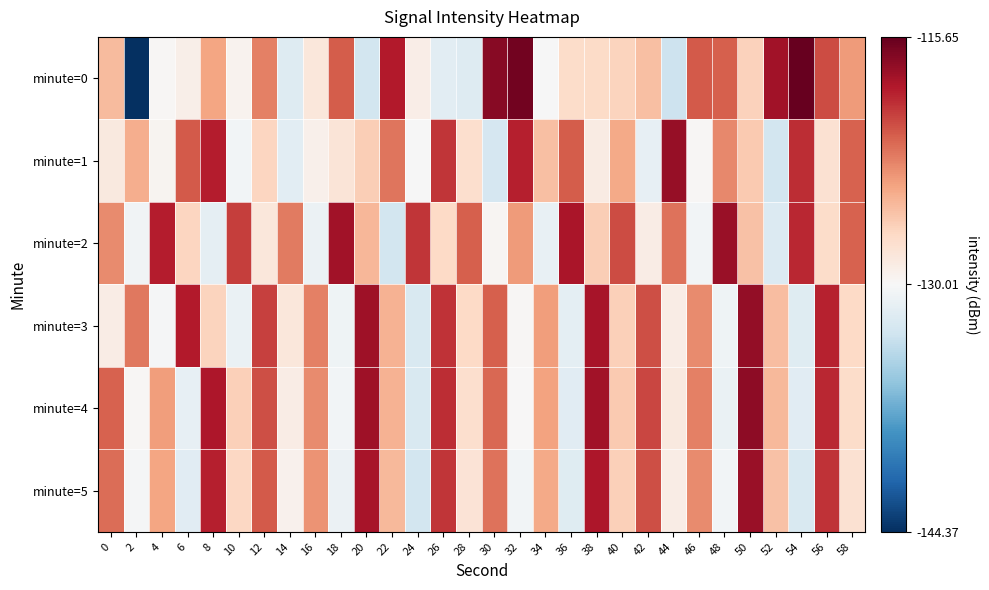

Reading right to left, what are all the values shown in this chart?

minute=0: 58=-123.8	56=-120.6	54=-115.7	52=-118.0	50=-126.7	48=-121.5	46=-121.2	44=-133.0	42=-125.7	40=-126.8	38=-127.3	36=-127.4	34=-130.0	32=-116.1	30=-117.0	28=-131.9	26=-131.5	24=-129.0	22=-118.7	20=-132.6	18=-121.3	16=-128.4	14=-131.9	12=-122.7	10=-129.5	8=-124.4	6=-129.2	4=-129.9	2=-144.4	0=-125.5
minute=1: 58=-121.6	56=-127.8	54=-119.4	52=-132.7	50=-126.3	48=-123.1	46=-129.9	44=-117.5	42=-131.2	40=-124.6	38=-128.8	36=-121.3	34=-125.7	32=-118.9	30=-132.4	28=-127.6	26=-119.8	24=-130.1	22=-122.3	20=-126.5	18=-128.2	16=-129.3	14=-131.6	12=-126.9	10=-130.4	8=-118.8	6=-121.2	4=-129.6	2=-124.8	0=-128.6
minute=2: 58=-121.6	56=-127.4	54=-119.2	52=-132.0	50=-125.8	48=-117.6	46=-130.4	44=-122.2	42=-128.9	40=-120.7	38=-126.5	36=-118.3	34=-131.1	32=-123.9	30=-129.7	28=-121.4	26=-127.1	24=-119.8	22=-132.6	20=-125.2	18=-117.9	16=-130.8	14=-122.6	12=-128.4	10=-120.1	8=-131.3	6=-126.9	4=-118.7	2=-130.5	0=-123.2
minute=3: 58=-127.2	56=-119.0	54=-131.8	52=-125.6	50=-117.4	48=-130.6	46=-123.2	44=-129.0	42=-120.8	40=-126.6	38=-118.2	36=-131.4	34=-124.0	32=-129.8	30=-121.4	28=-127.2	26=-119.6	24=-132.2	22=-125.0	20=-117.8	18=-130.6	16=-122.8	14=-128.4	12=-120.2	10=-131.0	8=-126.8	6=-118.6	4=-130.2	2=-122.4	0=-129.0
minute=4: 58=-127.4	56=-119.2	54=-131.6	52=-125.4	50=-117.2	48=-131.0	46=-122.8	44=-128.6	42=-120.4	40=-126.2	38=-118.0	36=-131.6	34=-124.2	32=-130.0	30=-121.8	28=-127.6	26=-119.4	24=-132.2	22=-125.0	20=-117.8	18=-130.4	16=-123.2	14=-129.0	12=-120.8	10=-126.6	8=-118.4	6=-131.2	4=-124.0	2=-129.8	0=-121.6
minute=5: 58=-127.8	56=-119.6	54=-132.2	52=-125.8	50=-117.6	48=-130.4	46=-123.2	44=-129.0	42=-120.8	40=-126.6	38=-118.4	36=-131.8	34=-124.6	32=-130.4	30=-122.2	28=-128.0	26=-119.8	24=-132.6	22=-125.4	20=-118.2	18=-130.8	16=-123.6	14=-129.4	12=-121.2	10=-127.0	8=-118.8	6=-131.6	4=-124.4	2=-130.2	0=-122.0